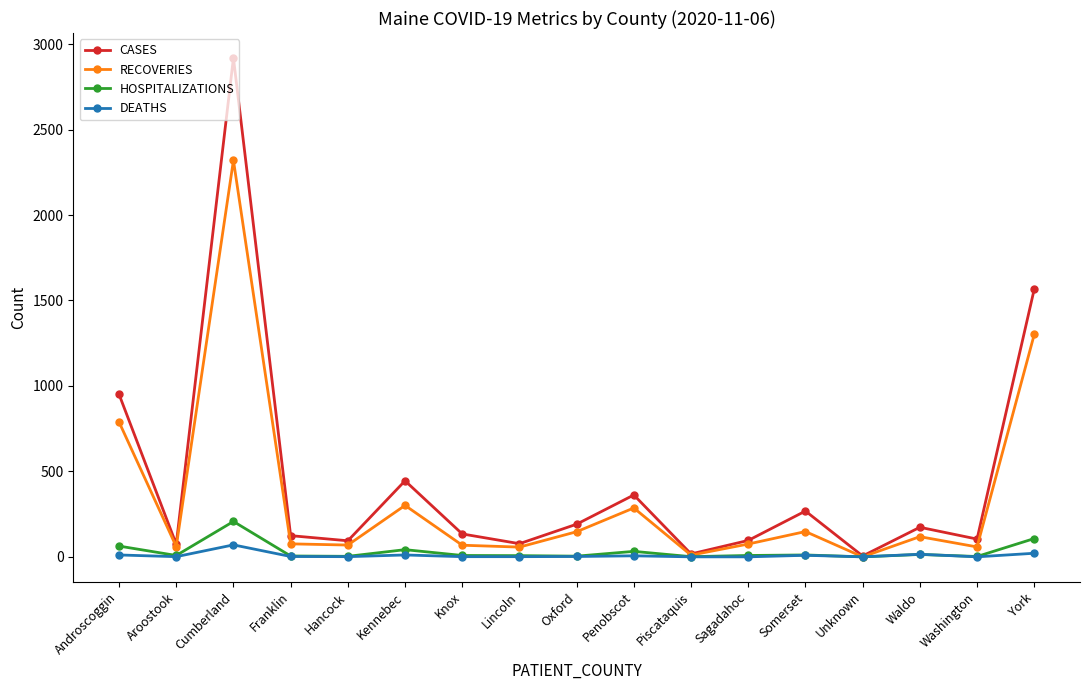

What is the value of the RECOVERIES point at the 10th from the left?

286